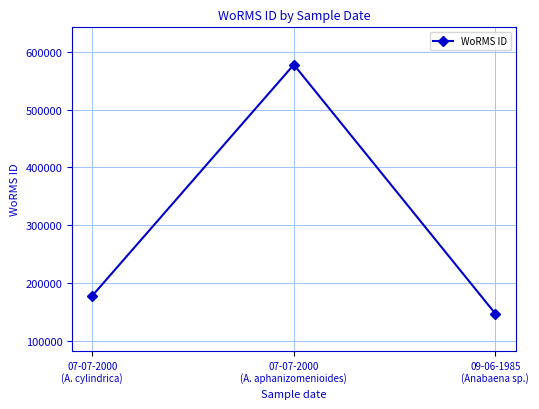

Read the value at 07-07-2000
(A. aphanizomenioides).

577752